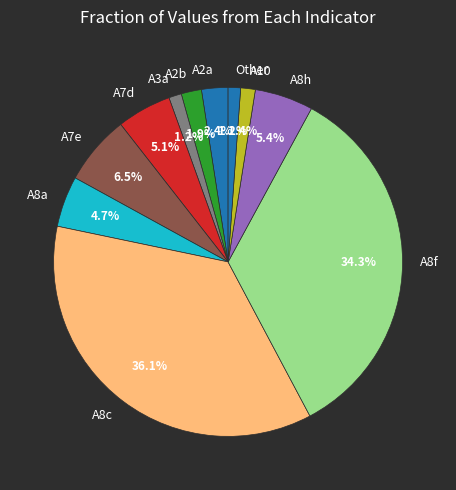

To the nearest percent, what is the average slice percentage?

9%